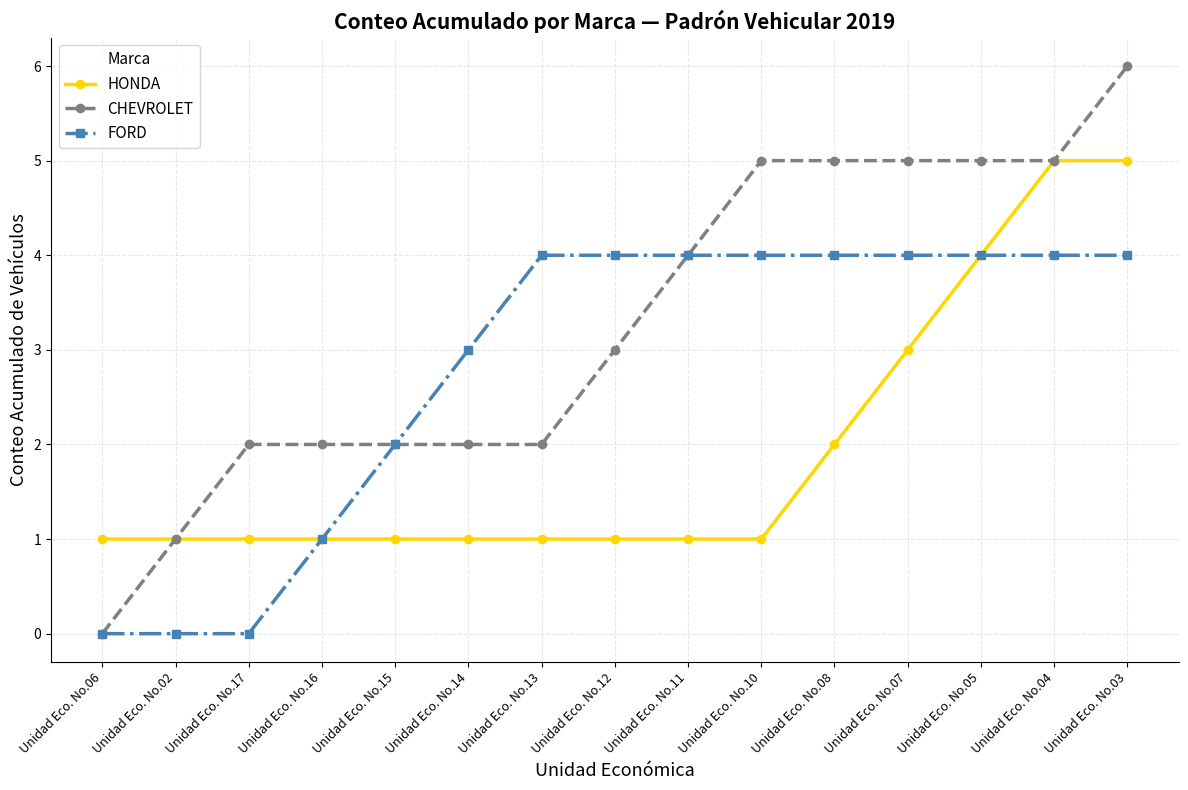

How many positive values does the CHEVROLET series have?

14